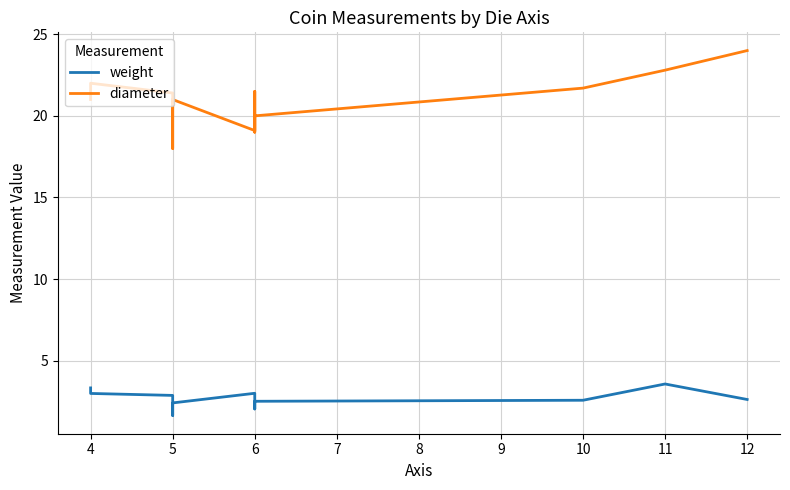

Which series has the widest spread of values?

diameter